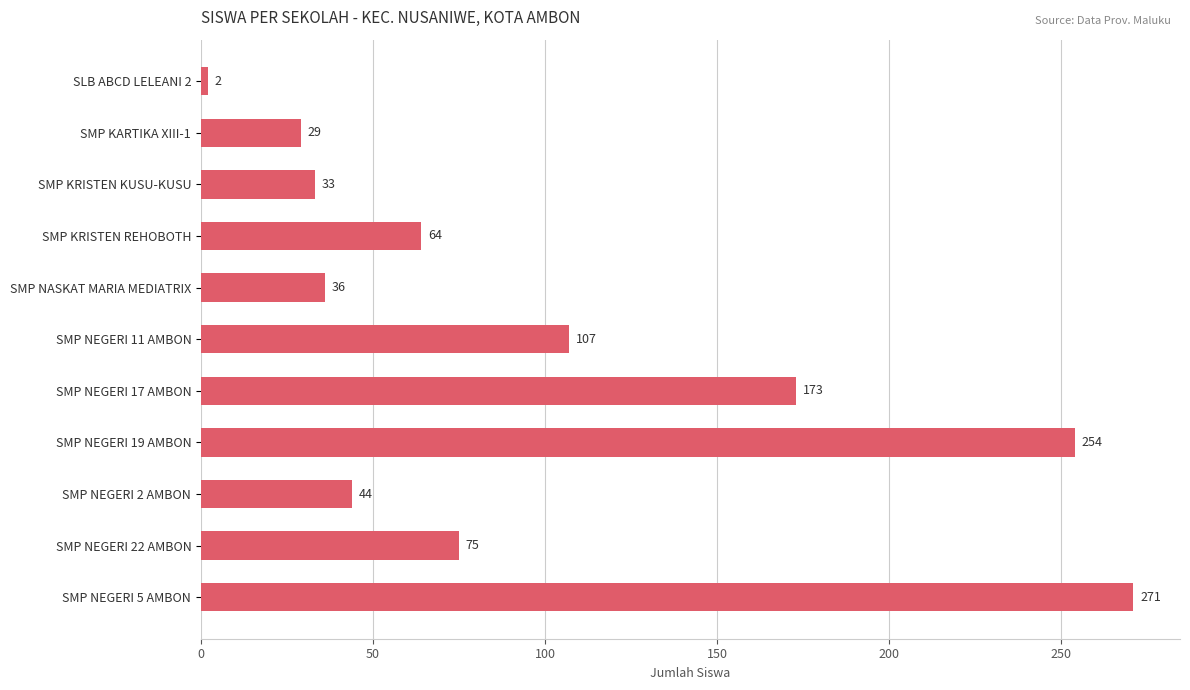

List the labels in order of value, largest first.

SMP NEGERI 5 AMBON, SMP NEGERI 19 AMBON, SMP NEGERI 17 AMBON, SMP NEGERI 11 AMBON, SMP NEGERI 22 AMBON, SMP KRISTEN REHOBOTH, SMP NEGERI 2 AMBON, SMP NASKAT MARIA MEDIATRIX, SMP KRISTEN KUSU-KUSU, SMP KARTIKA XIII-1, SLB ABCD LELEANI 2